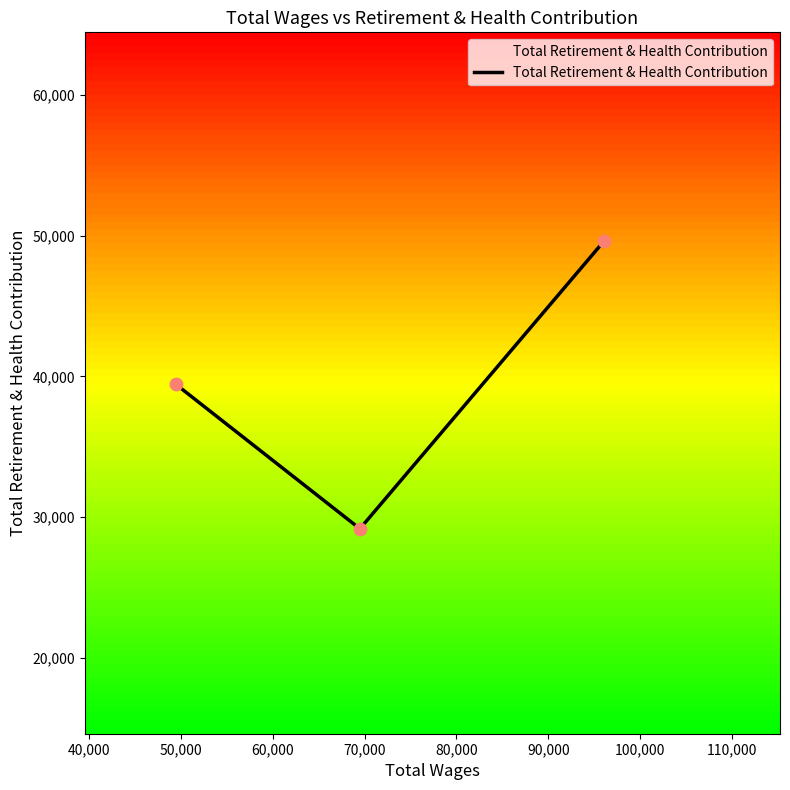

What is the sum of all values?

118215